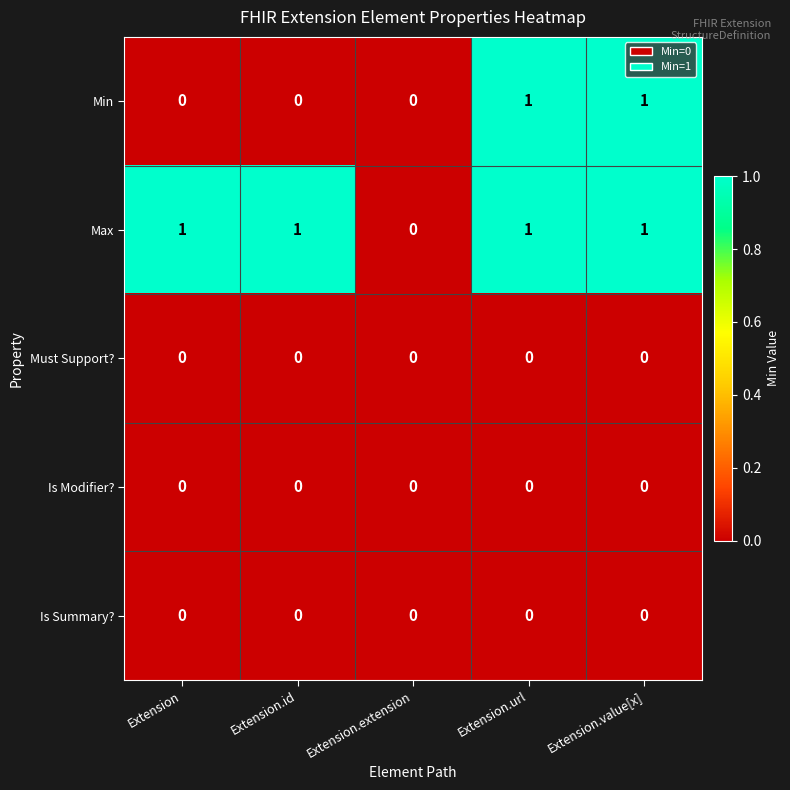

Reading right to left, list all the values displayed in this chart.

Min: 1	1	0	0	0
Max: 1	1	0	1	1
Must Support?: 0	0	0	0	0
Is Modifier?: 0	0	0	0	0
Is Summary?: 0	0	0	0	0